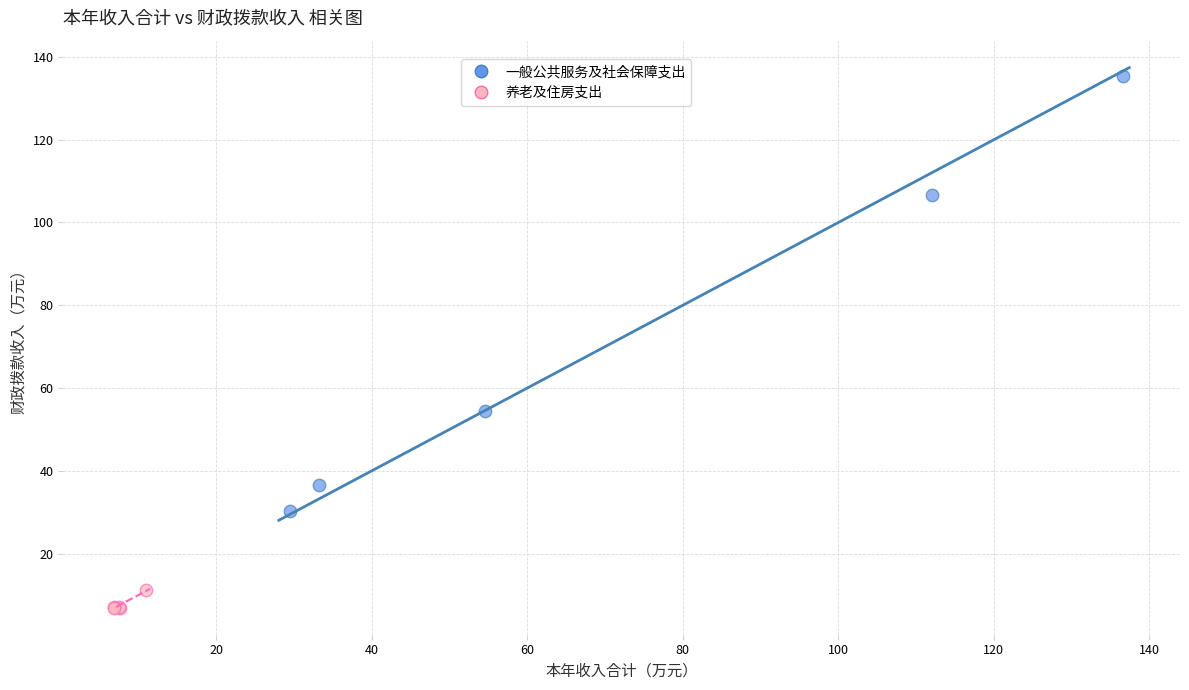

Which series contains the lowest Y value?

养老及住房支出